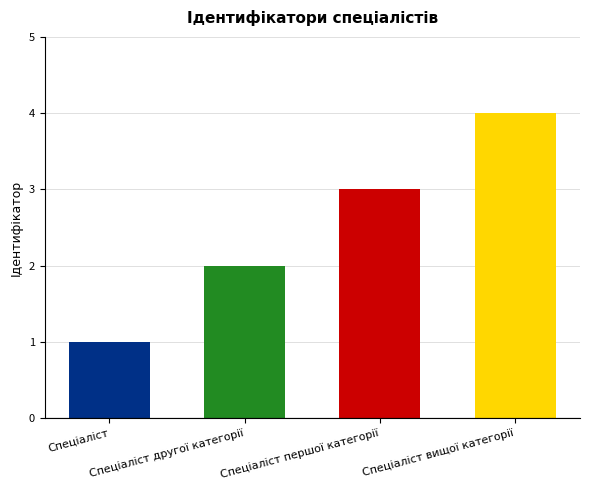

What is the smallest value displayed?

1